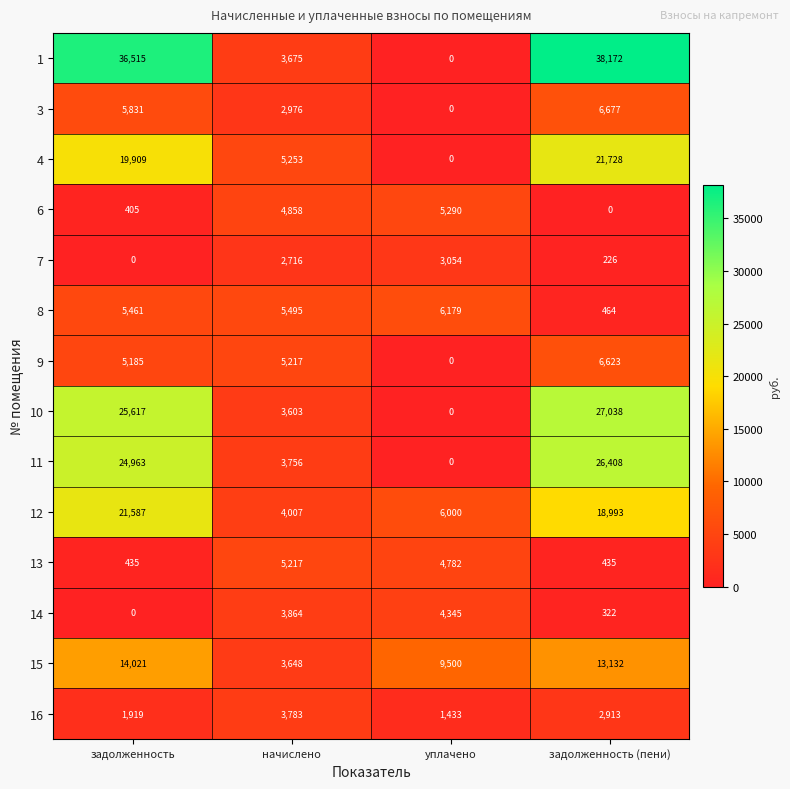

True or false: 1 has a value of 3675 at начислено.

True